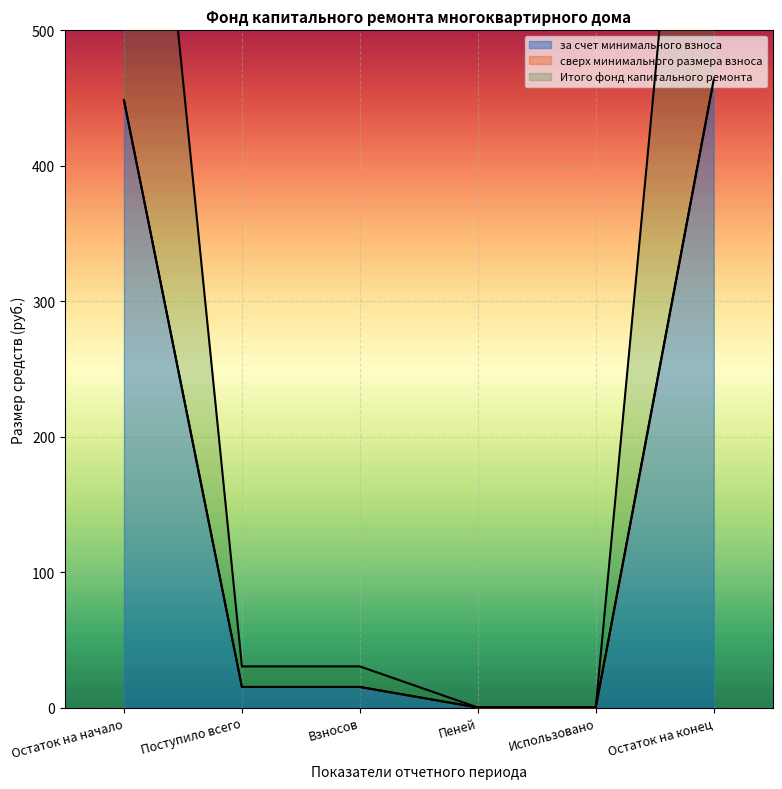

Does the chart display data point markers on the line(s)?

No